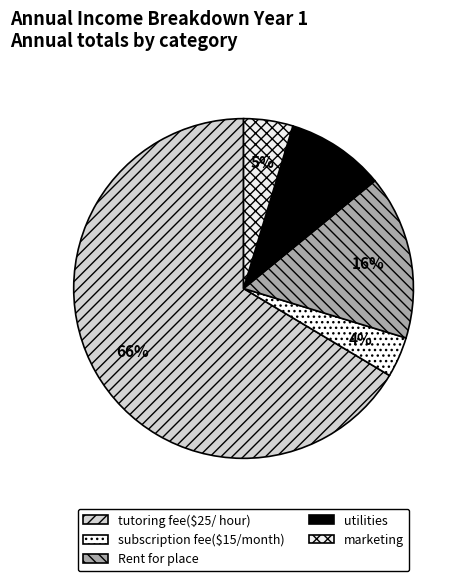

Does subscription fee($15/month) account for over 50% of the chart?

No